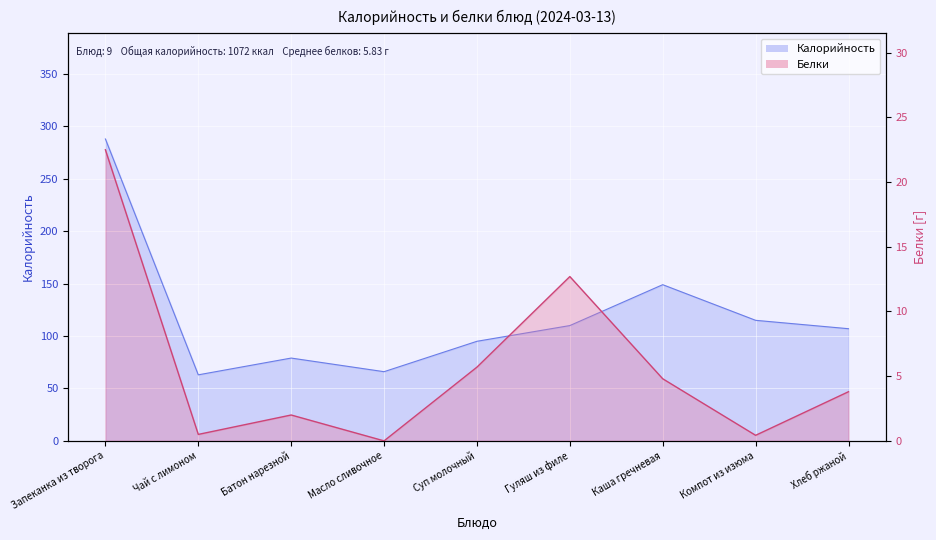

Rank the categories by Белки value from lowest to highest.

Масло сливочное, Компот из изюма, Чай с лимоном, Батон нарезной, Хлеб ржаной, Каша гречневая, Суп молочный, Гуляш из филе, Запеканка из творога